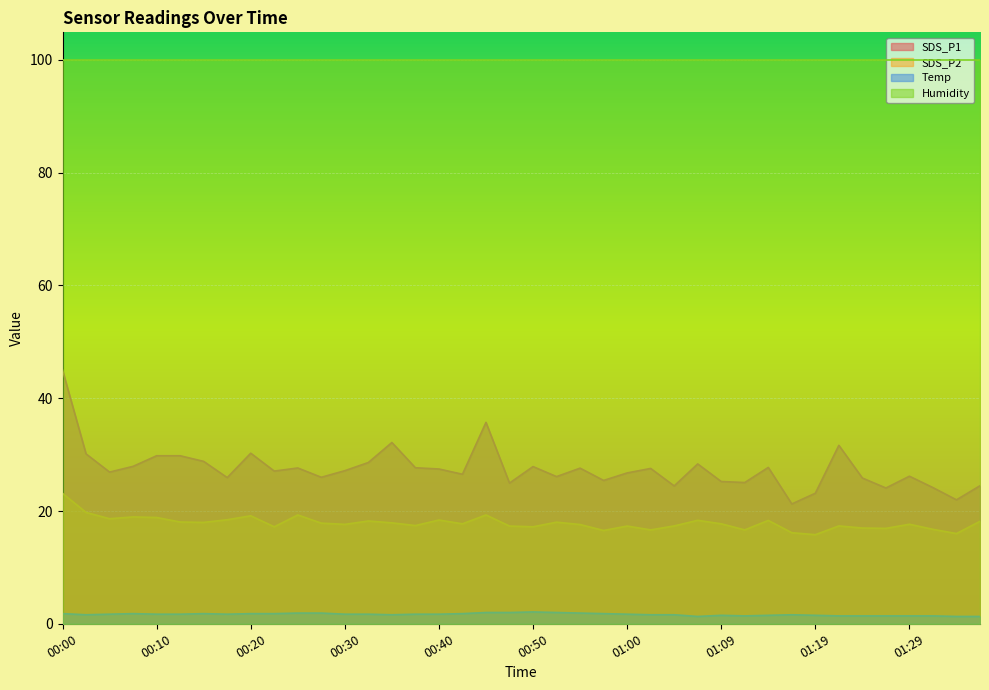

What is the difference between the SDS_P2 values at 00:03 and 00:20?

0.6